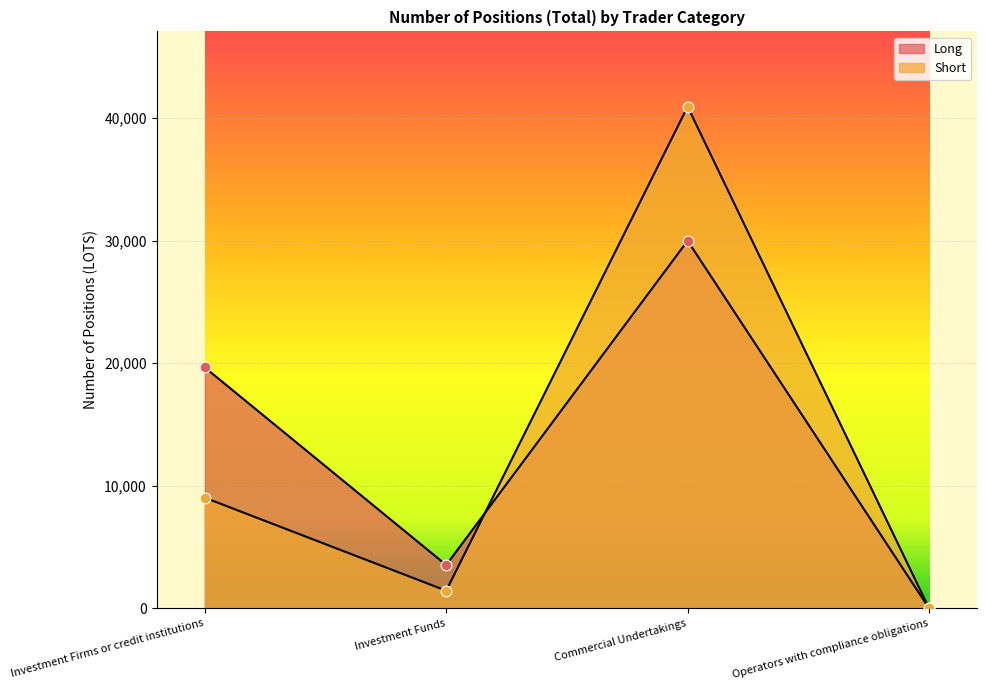

Which series reaches the maximum Y coordinate?

Short